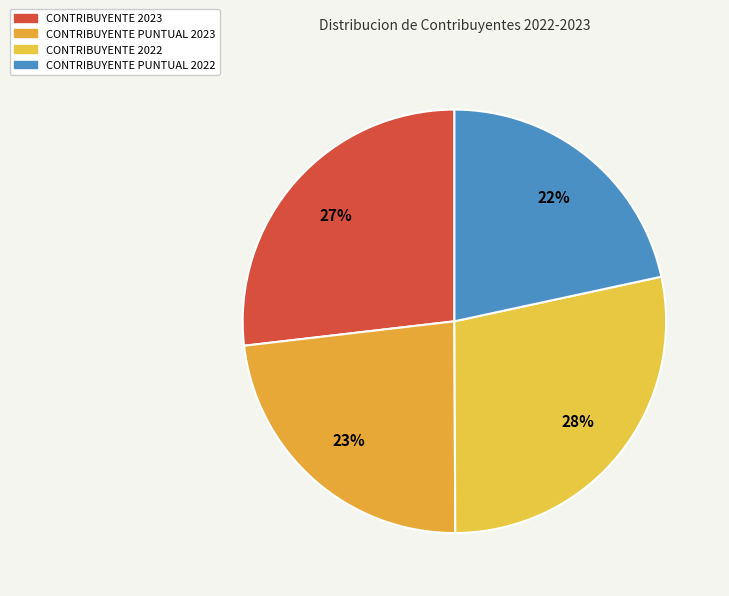

Is there any slice that represents more than half of the pie?

No